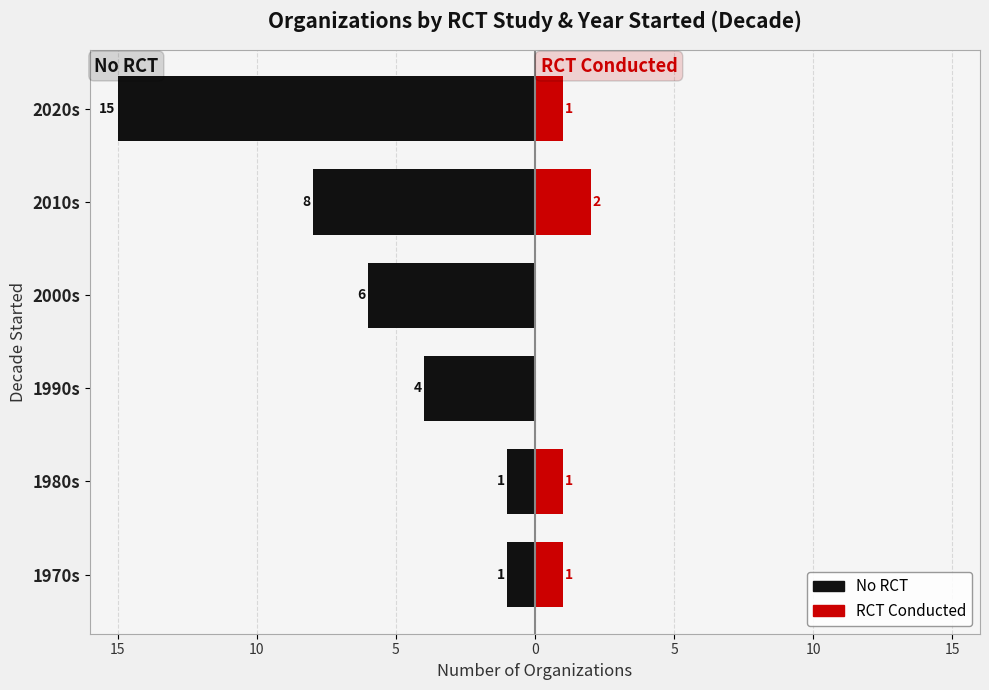

Rank the series at 2010s from highest to lowest value.

RCT Conducted, No RCT